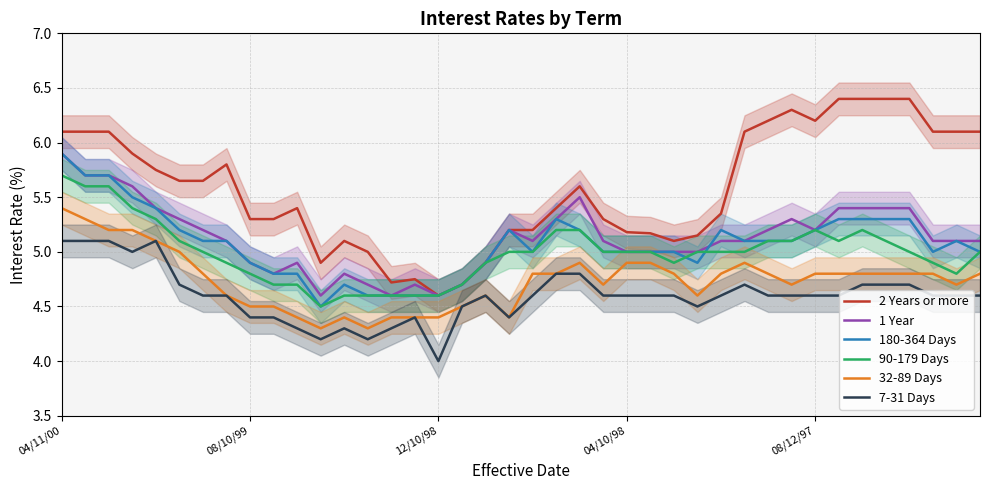

True or false: 180-364 Days and 32-89 Days intersect in this chart.

False